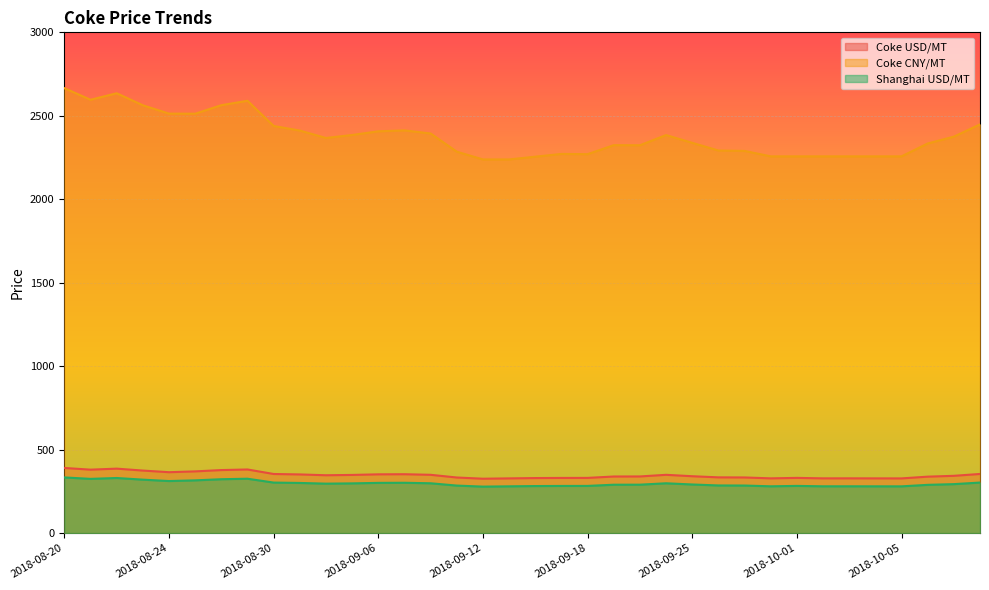

What is the value of the Coke USD/MT point at the 15th from the left?

349.0